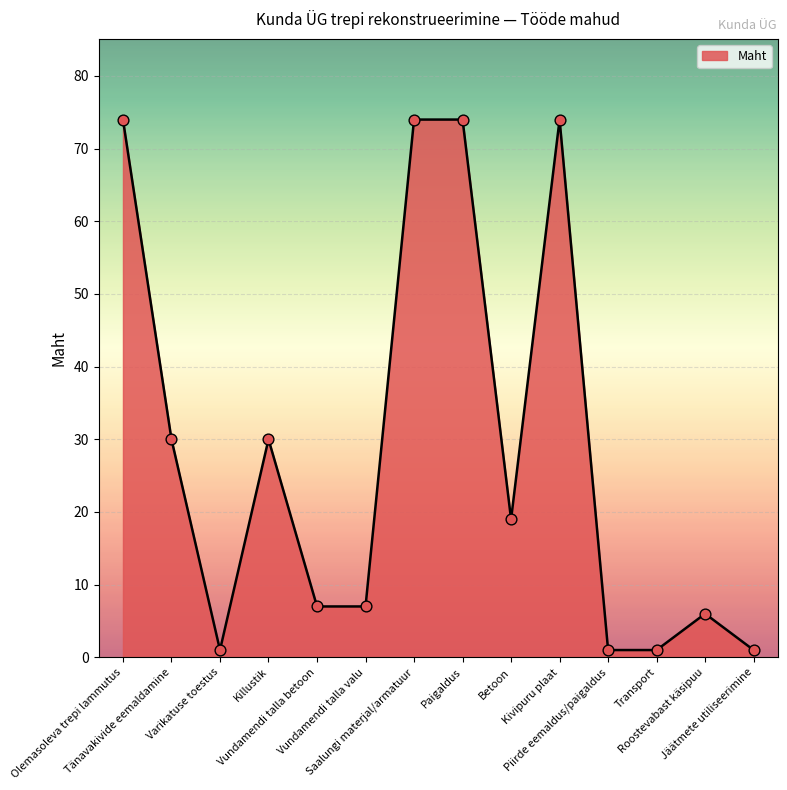

What is the change in value from Betoon to Transport?

-18